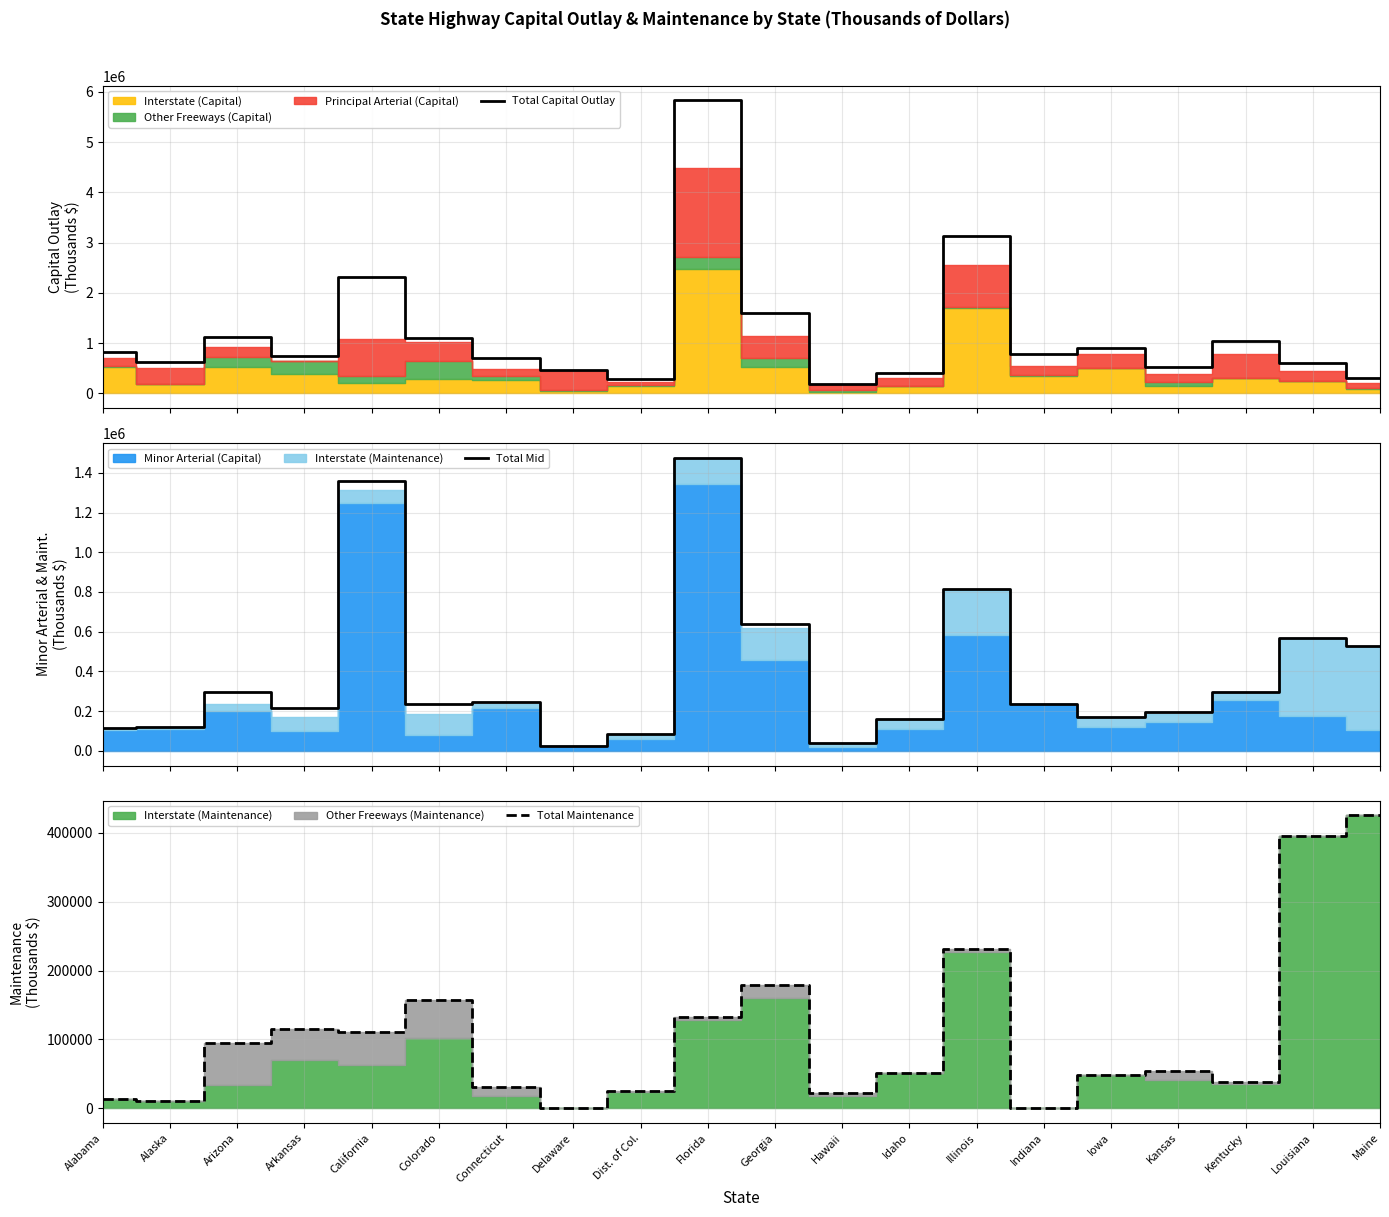

The value of Total Maintenance at Iowa is 81315. True or false?

False